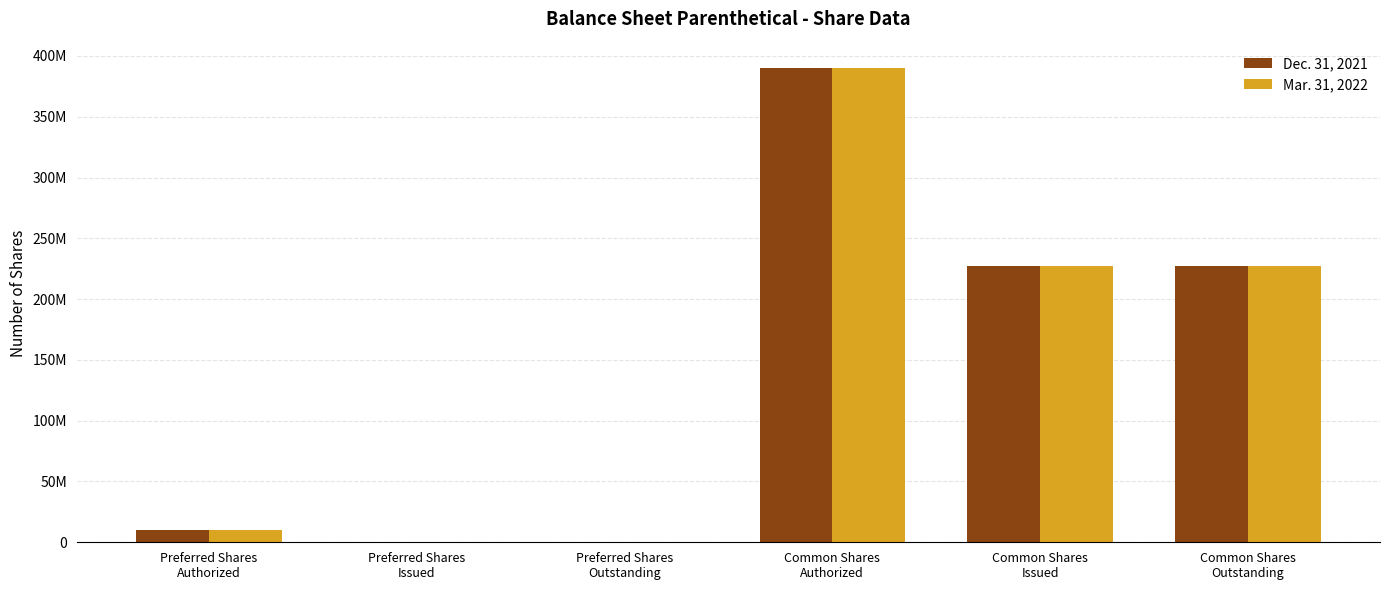

Reading right to left, what are all the values shown in this chart?

Dec. 31, 2021: 227375000	227375000	390000000	0	0	10000000
Mar. 31, 2022: 227375000	227375000	390000000	0	0	10000000